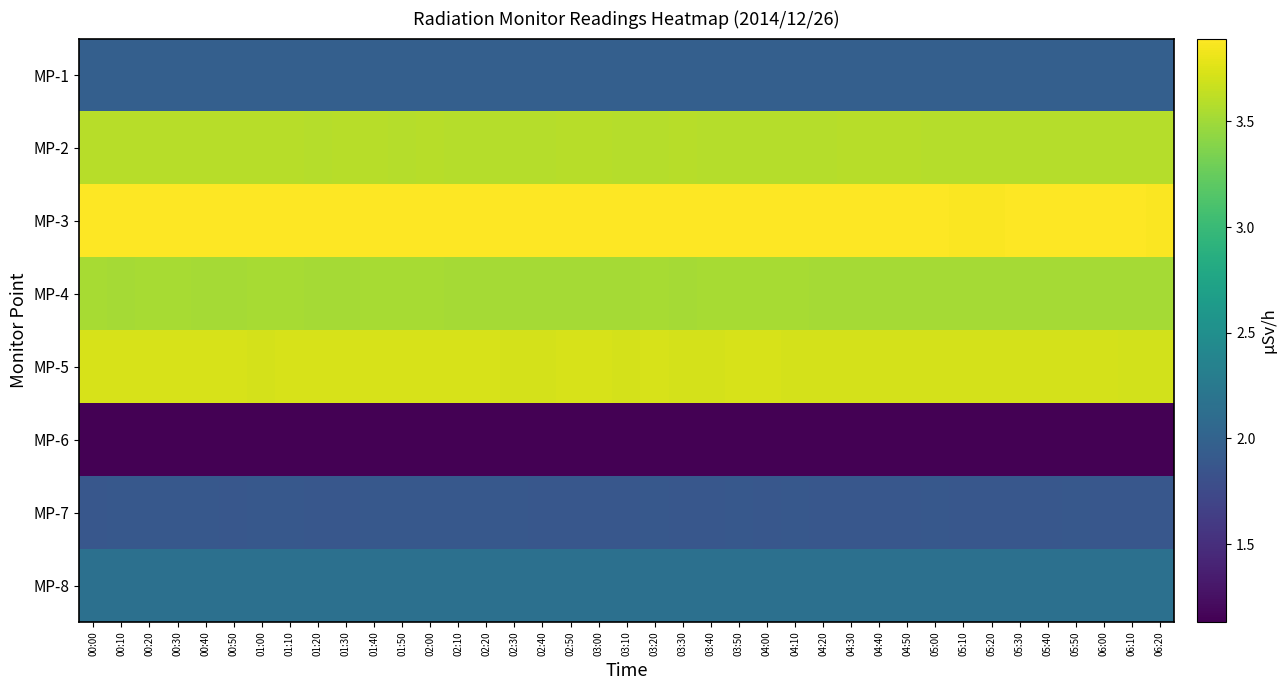

Reading left to right, what are all the values shown in this chart?

MP-1: 00:00=2.0	00:10=2.0	00:20=2.0	00:30=2.0	00:40=2.0	00:50=2.0	01:00=2.0	01:10=2.0	01:20=2.0	01:30=2.0	01:40=2.0	01:50=2.0	02:00=2.0	02:10=2.0	02:20=2.0	02:30=2.0	02:40=2.0	02:50=2.0	03:00=2.0	03:10=2.0	03:20=2.0	03:30=2.0	03:40=2.0	03:50=2.0	04:00=2.0	04:10=2.0	04:20=2.0	04:30=2.0	04:40=2.0	04:50=2.0	05:00=2.0	05:10=2.0	05:20=2.0	05:30=2.0	05:40=2.0	05:50=2.0	06:00=2.0	06:10=2.0	06:20=2.0
MP-2: 00:00=3.6	00:10=3.6	00:20=3.6	00:30=3.6	00:40=3.6	00:50=3.6	01:00=3.6	01:10=3.6	01:20=3.6	01:30=3.6	01:40=3.6	01:50=3.6	02:00=3.6	02:10=3.6	02:20=3.6	02:30=3.6	02:40=3.6	02:50=3.6	03:00=3.6	03:10=3.6	03:20=3.6	03:30=3.6	03:40=3.6	03:50=3.6	04:00=3.6	04:10=3.6	04:20=3.6	04:30=3.6	04:40=3.6	04:50=3.6	05:00=3.6	05:10=3.6	05:20=3.6	05:30=3.6	05:40=3.6	05:50=3.6	06:00=3.6	06:10=3.6	06:20=3.6
MP-3: 00:00=3.9	00:10=3.9	00:20=3.9	00:30=3.9	00:40=3.9	00:50=3.9	01:00=3.9	01:10=3.9	01:20=3.9	01:30=3.9	01:40=3.9	01:50=3.9	02:00=3.9	02:10=3.9	02:20=3.9	02:30=3.9	02:40=3.9	02:50=3.9	03:00=3.9	03:10=3.9	03:20=3.9	03:30=3.9	03:40=3.9	03:50=3.9	04:00=3.9	04:10=3.9	04:20=3.9	04:30=3.9	04:40=3.9	04:50=3.9	05:00=3.9	05:10=3.9	05:20=3.9	05:30=3.9	05:40=3.9	05:50=3.9	06:00=3.9	06:10=3.9	06:20=3.9
MP-4: 00:00=3.5	00:10=3.5	00:20=3.5	00:30=3.5	00:40=3.5	00:50=3.5	01:00=3.5	01:10=3.5	01:20=3.5	01:30=3.5	01:40=3.5	01:50=3.5	02:00=3.5	02:10=3.5	02:20=3.5	02:30=3.5	02:40=3.5	02:50=3.5	03:00=3.5	03:10=3.5	03:20=3.5	03:30=3.5	03:40=3.5	03:50=3.5	04:00=3.5	04:10=3.5	04:20=3.5	04:30=3.5	04:40=3.5	04:50=3.5	05:00=3.5	05:10=3.5	05:20=3.5	05:30=3.5	05:40=3.5	05:50=3.5	06:00=3.5	06:10=3.5	06:20=3.5
MP-5: 00:00=3.7	00:10=3.7	00:20=3.7	00:30=3.7	00:40=3.7	00:50=3.7	01:00=3.7	01:10=3.7	01:20=3.7	01:30=3.7	01:40=3.7	01:50=3.7	02:00=3.7	02:10=3.7	02:20=3.7	02:30=3.7	02:40=3.7	02:50=3.7	03:00=3.7	03:10=3.7	03:20=3.7	03:30=3.7	03:40=3.7	03:50=3.7	04:00=3.7	04:10=3.7	04:20=3.7	04:30=3.7	04:40=3.7	04:50=3.7	05:00=3.7	05:10=3.7	05:20=3.7	05:30=3.7	05:40=3.7	05:50=3.7	06:00=3.7	06:10=3.7	06:20=3.7
MP-6: 00:00=1.1	00:10=1.1	00:20=1.1	00:30=1.1	00:40=1.1	00:50=1.1	01:00=1.1	01:10=1.1	01:20=1.1	01:30=1.1	01:40=1.1	01:50=1.1	02:00=1.1	02:10=1.1	02:20=1.1	02:30=1.1	02:40=1.1	02:50=1.1	03:00=1.1	03:10=1.1	03:20=1.1	03:30=1.1	03:40=1.1	03:50=1.1	04:00=1.1	04:10=1.1	04:20=1.1	04:30=1.1	04:40=1.1	04:50=1.1	05:00=1.1	05:10=1.1	05:20=1.1	05:30=1.1	05:40=1.1	05:50=1.1	06:00=1.1	06:10=1.1	06:20=1.1
MP-7: 00:00=1.9	00:10=1.9	00:20=1.9	00:30=1.9	00:40=1.9	00:50=1.9	01:00=1.9	01:10=1.9	01:20=1.9	01:30=1.9	01:40=1.9	01:50=1.9	02:00=1.9	02:10=1.9	02:20=1.9	02:30=1.9	02:40=1.9	02:50=1.9	03:00=1.9	03:10=1.9	03:20=1.9	03:30=1.9	03:40=1.9	03:50=1.9	04:00=1.9	04:10=1.9	04:20=1.9	04:30=1.9	04:40=1.9	04:50=1.9	05:00=1.9	05:10=1.9	05:20=1.9	05:30=1.9	05:40=1.9	05:50=1.9	06:00=1.9	06:10=1.9	06:20=1.9
MP-8: 00:00=2.2	00:10=2.1	00:20=2.1	00:30=2.1	00:40=2.2	00:50=2.1	01:00=2.1	01:10=2.1	01:20=2.1	01:30=2.1	01:40=2.1	01:50=2.1	02:00=2.1	02:10=2.1	02:20=2.1	02:30=2.1	02:40=2.1	02:50=2.1	03:00=2.2	03:10=2.1	03:20=2.1	03:30=2.1	03:40=2.1	03:50=2.2	04:00=2.1	04:10=2.1	04:20=2.1	04:30=2.1	04:40=2.1	04:50=2.1	05:00=2.1	05:10=2.1	05:20=2.1	05:30=2.1	05:40=2.1	05:50=2.1	06:00=2.1	06:10=2.1	06:20=2.1